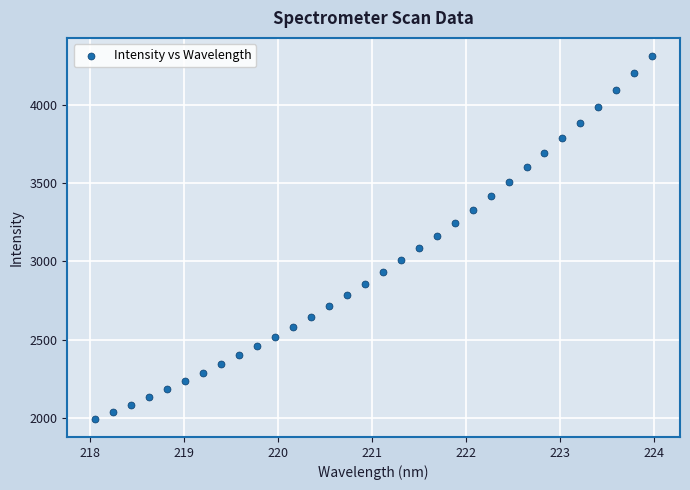

What is the range of X values (max minus min)?

5.9